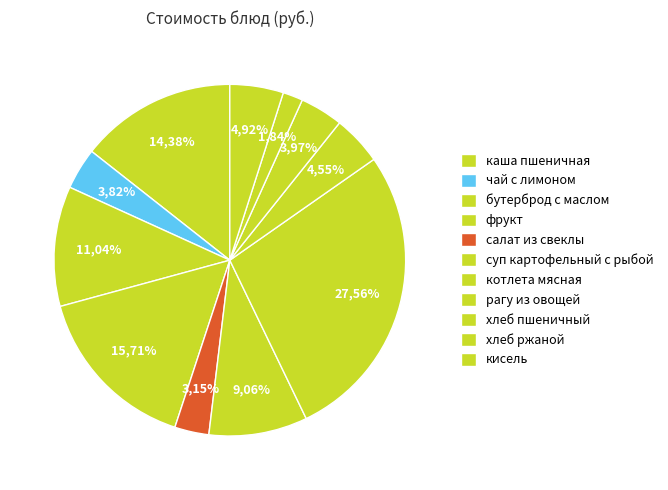

Is it true that суп картофельный с рыбой is 1% of the pie?

False